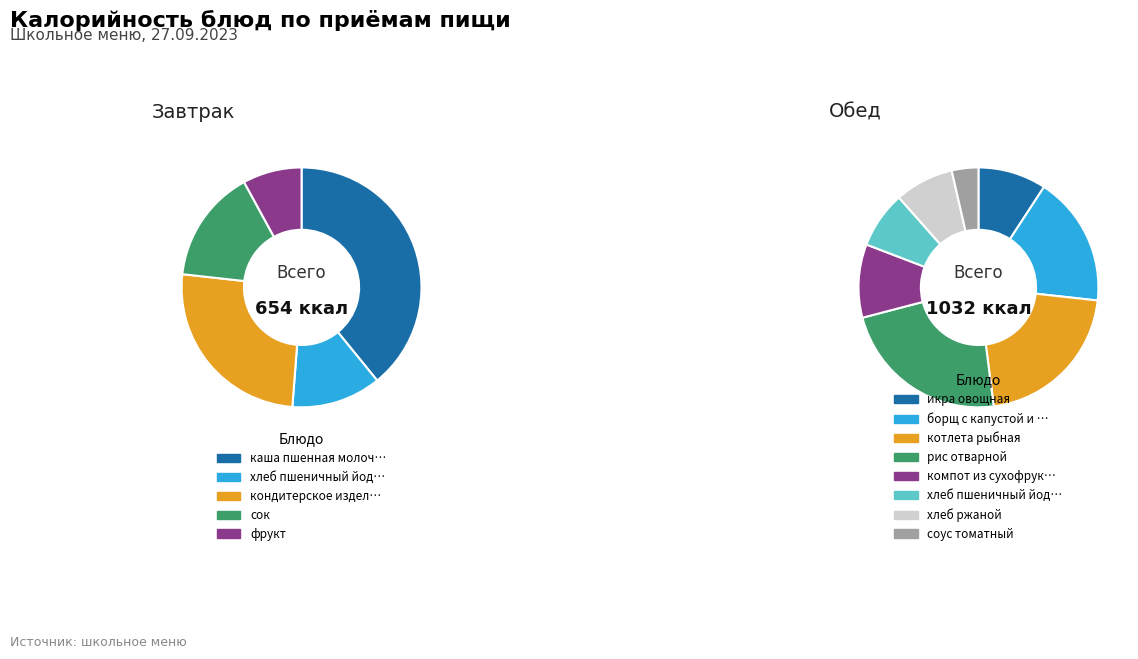

How many segments does this pie chart have?

13